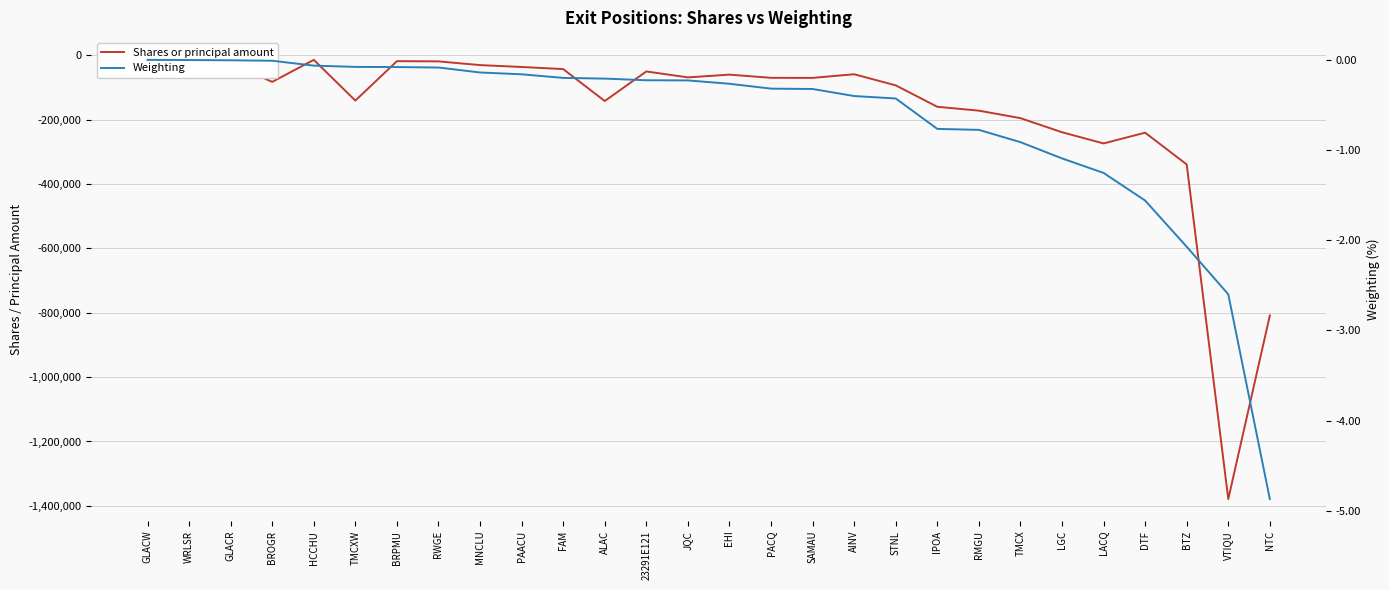

What is the value of the Shares or principal amount point at the 12th from the left?

-141911.0